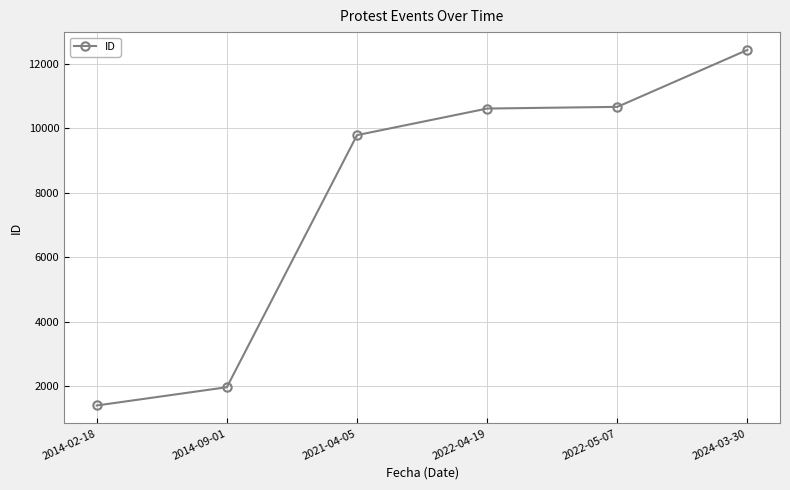

Approximately how many times larger is the value at 2021-04-05 compared to 2022-05-07?

0.9